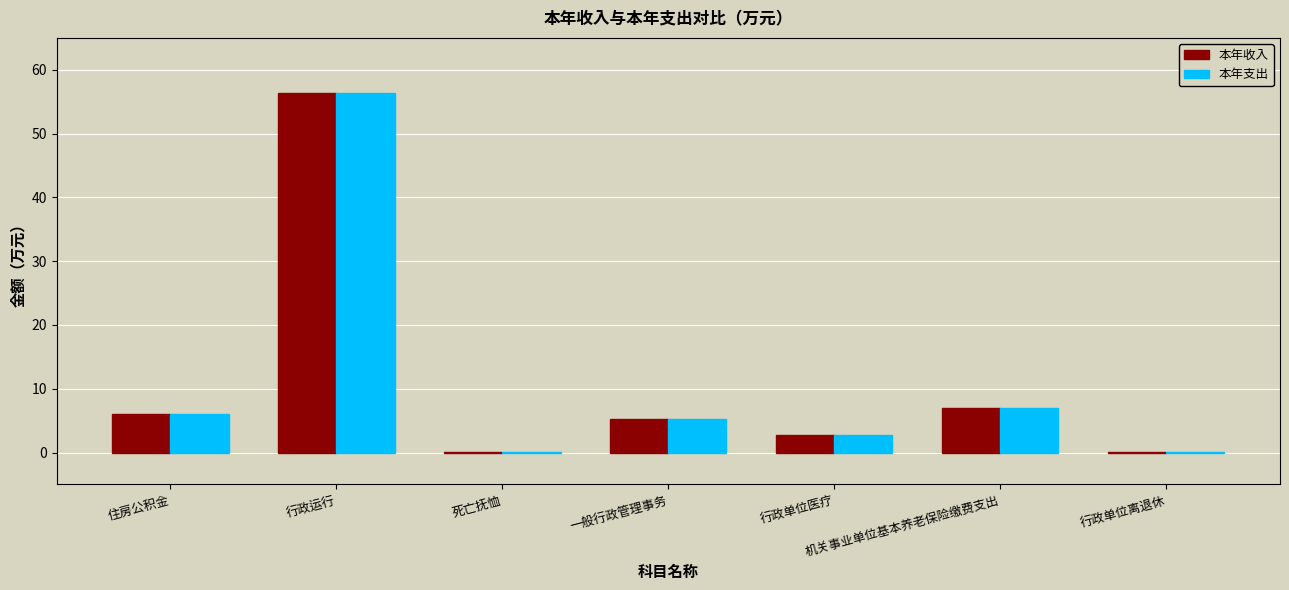

Where is 本年支出 nearest to the value 28?

机关事业单位基本养老保险缴费支出